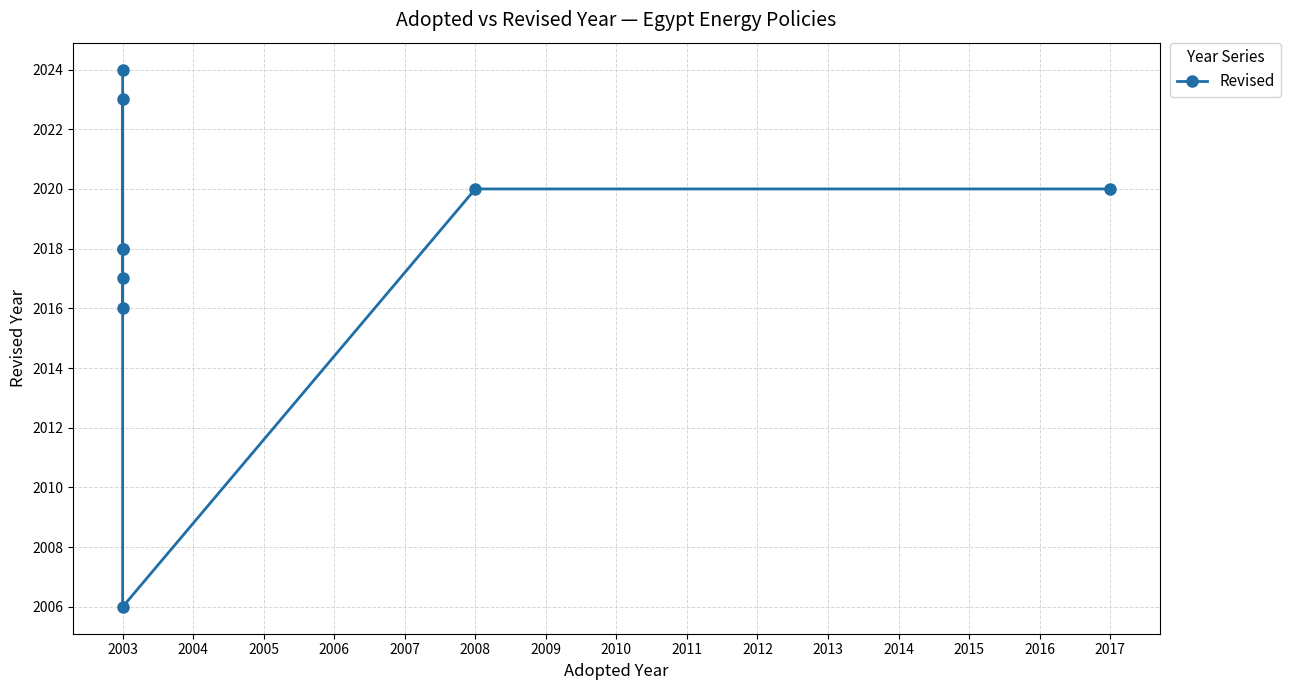

The chart shows a value of 2020 at 2017. True or false?

True